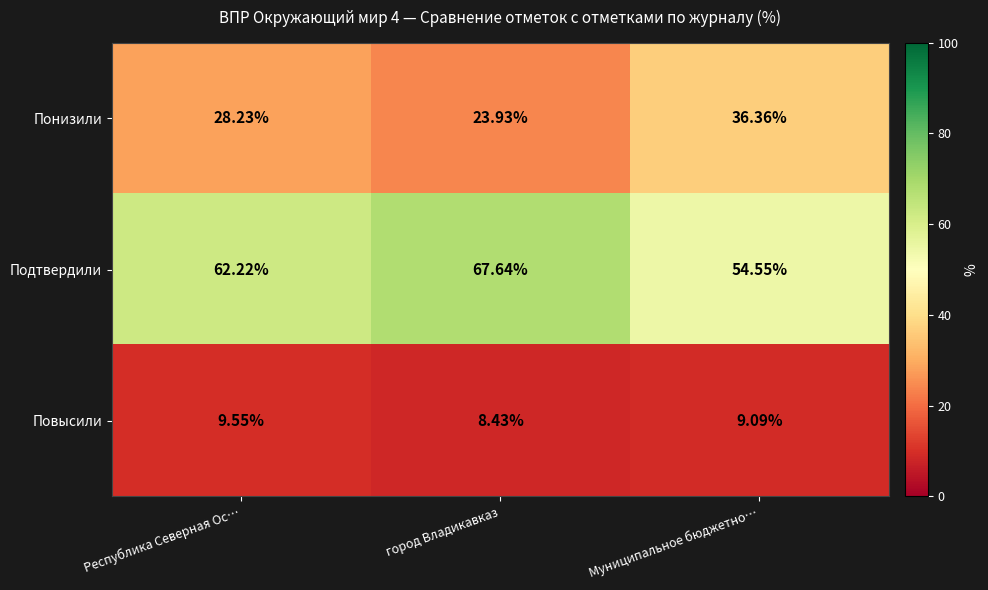

What is the smallest value displayed?

8.4